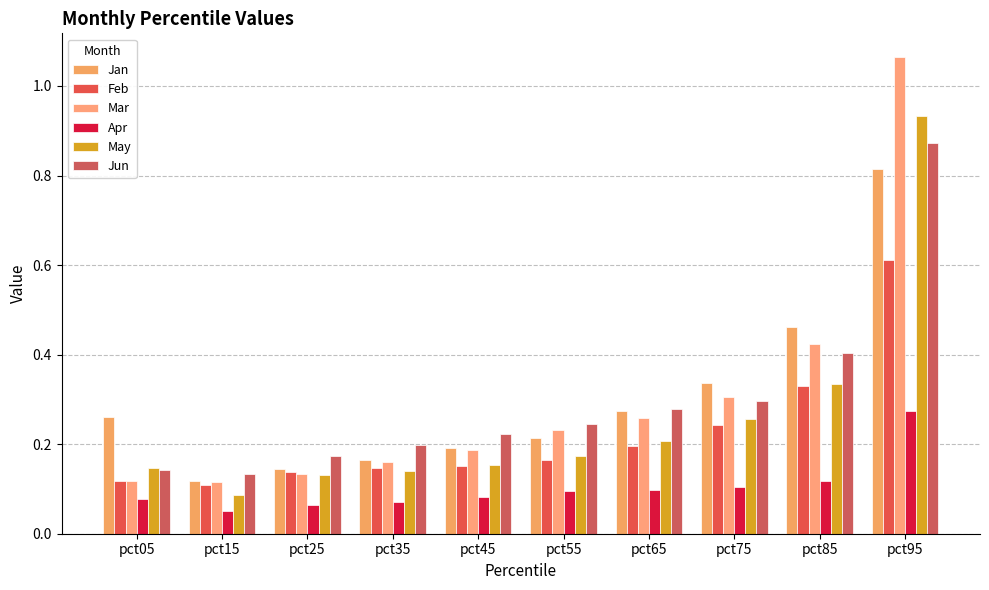

Rank the series by their maximum value, from highest to lowest.

Mar, May, Jun, Jan, Feb, Apr